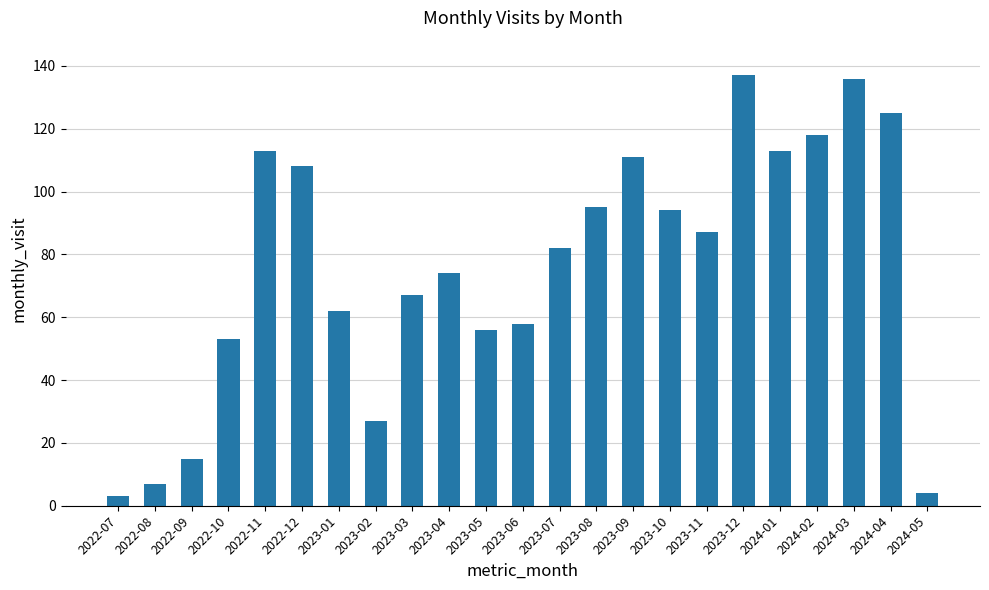

Reading left to right, extract all data points from this chart.

3	7	15	53	113	108	62	27	67	74	56	58	82	95	111	94	87	137	113	118	136	125	4